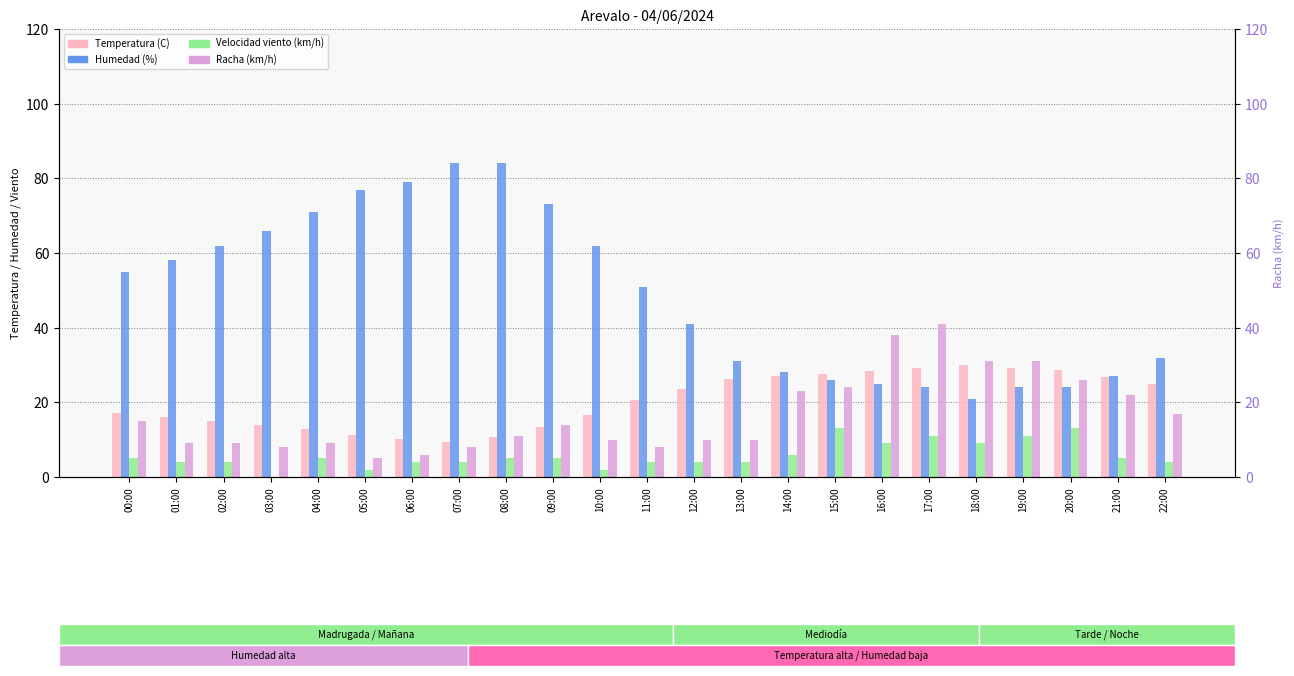

Is the value of Racha (km/h) at 16:00 greater than the value of Velocidad viento (km/h) at 07:00?

Yes